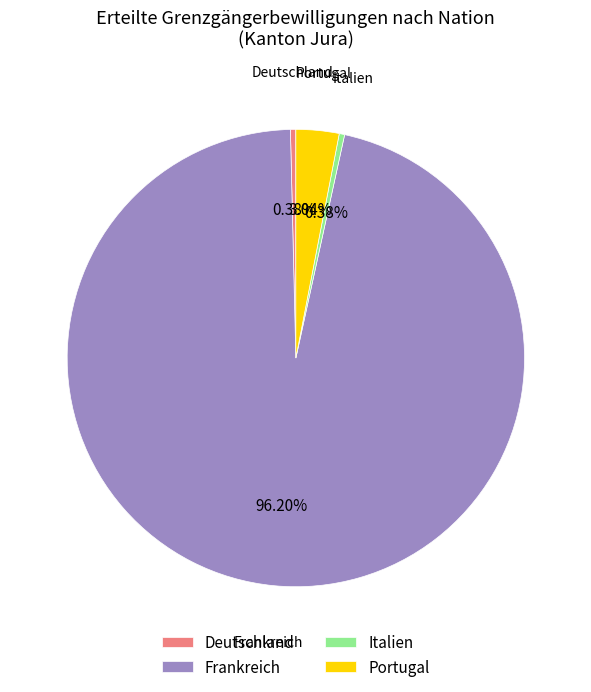

How many slices are in this pie chart?

4